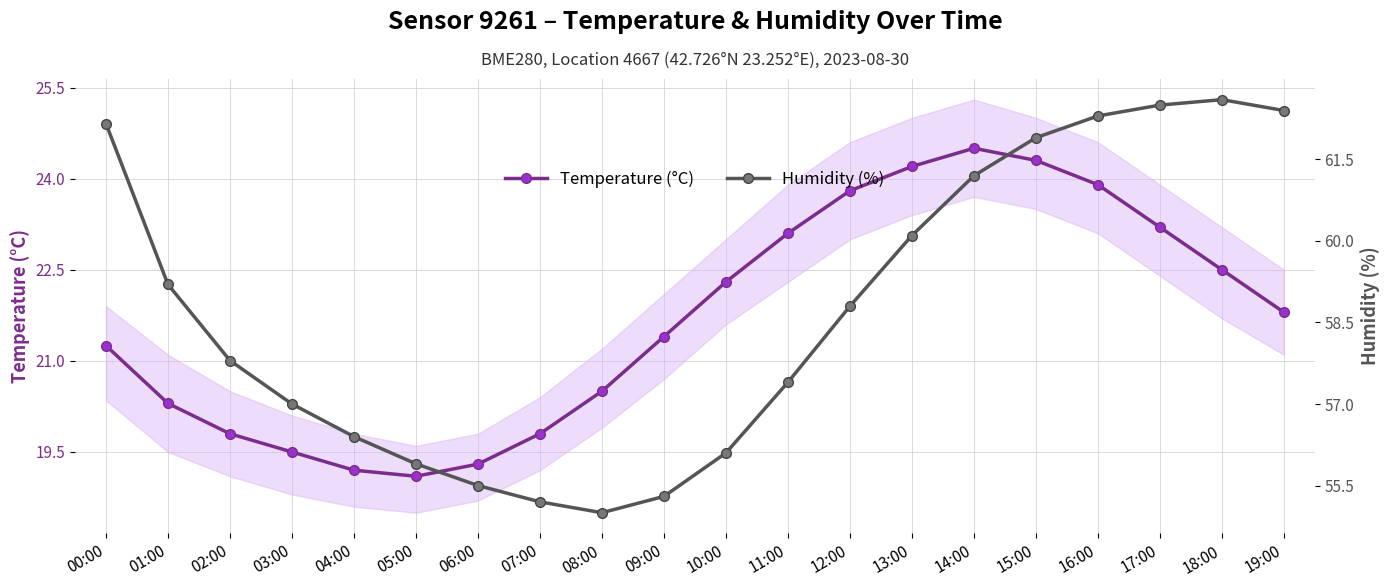

What is the difference between the Temperature (°C) values at 18:00 and 14:00?

2.0